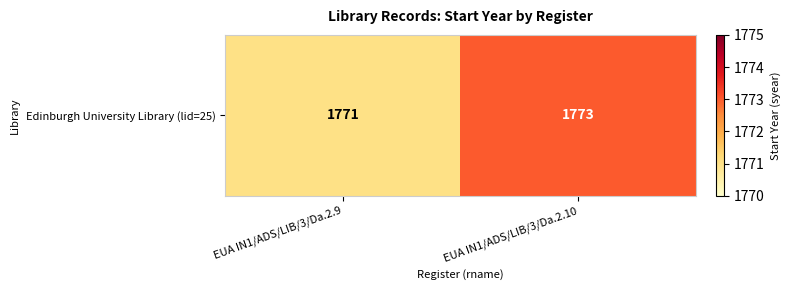

What is the minimum value shown in the chart?

1771